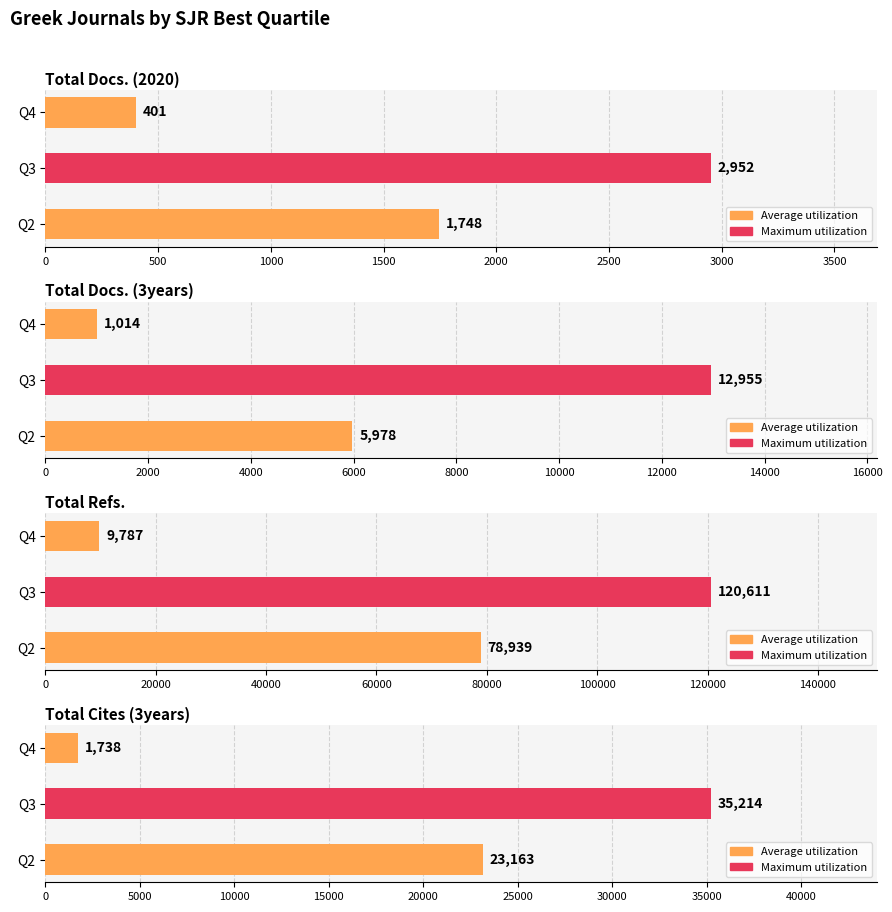

Which series changed the most between Q2 and Q4?

Total Refs.